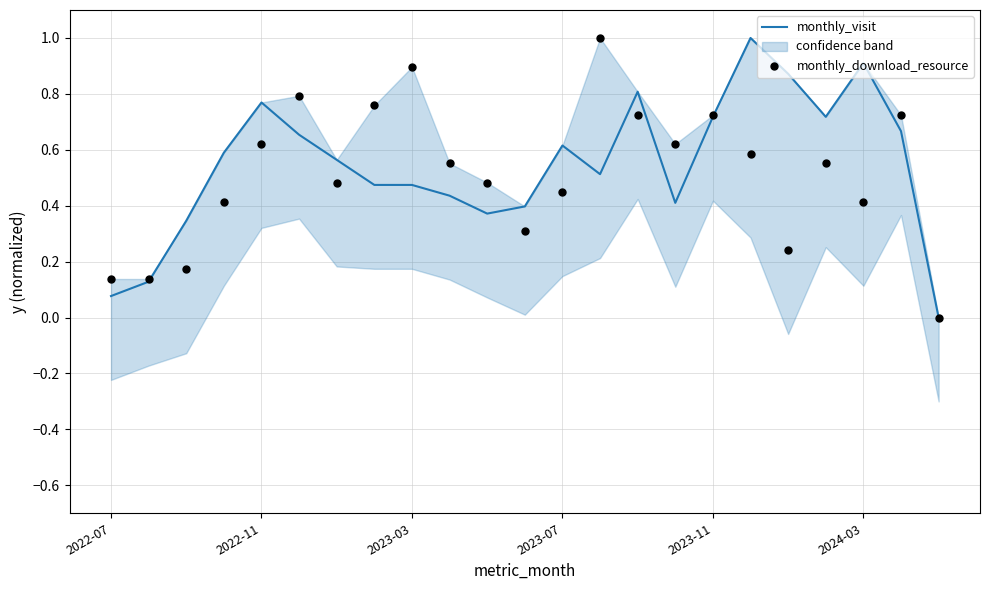

Which series contains the highest Y value?

monthly_visit